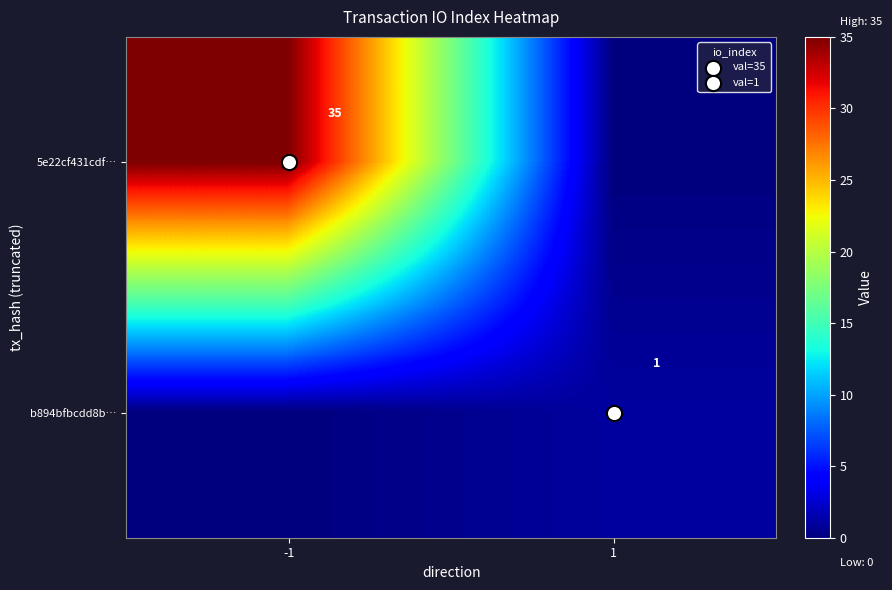

What is the sum of all b894bfbcdd8b… values?

1